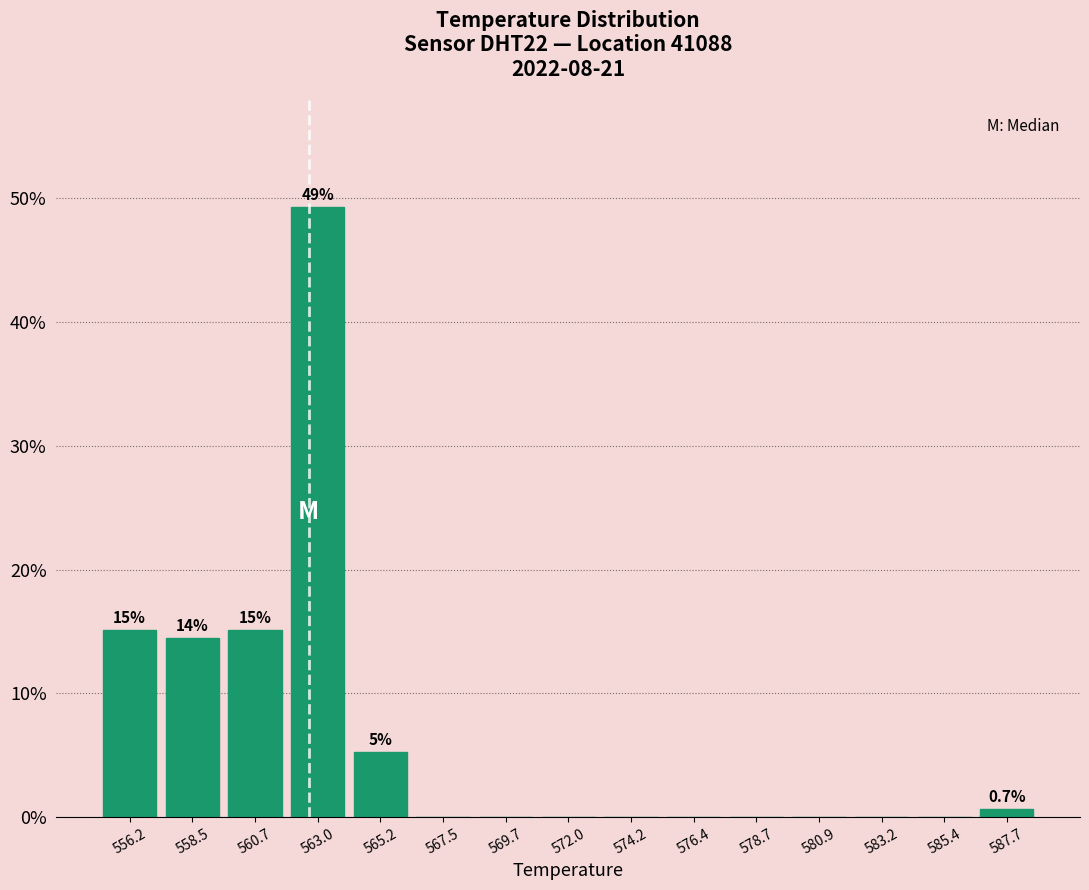

Which range on the x-axis has the tallest bar?

562.0 to 564.0